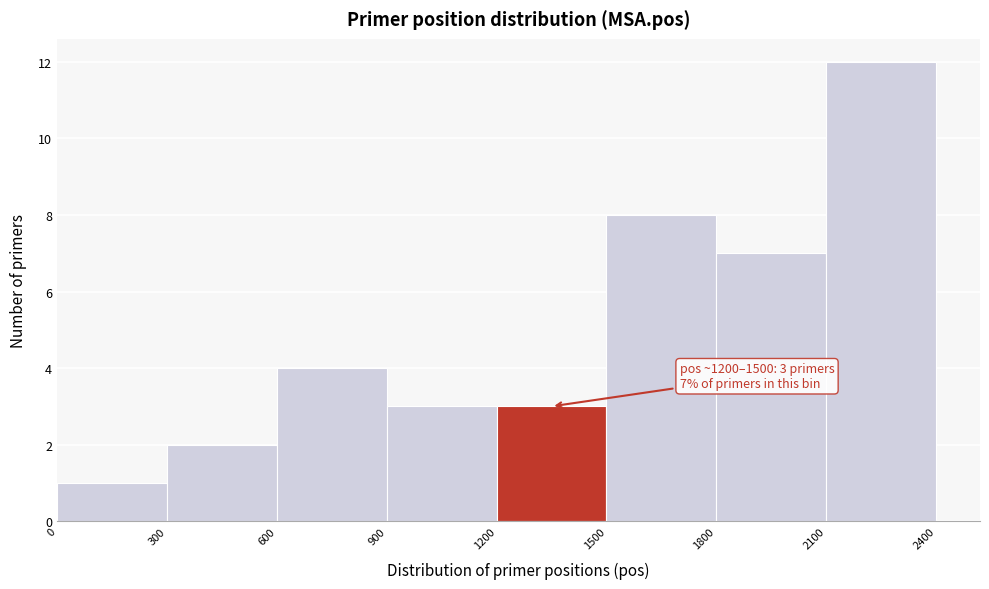

Over which range of the x-axis is the bar tallest?

2100 to 2400